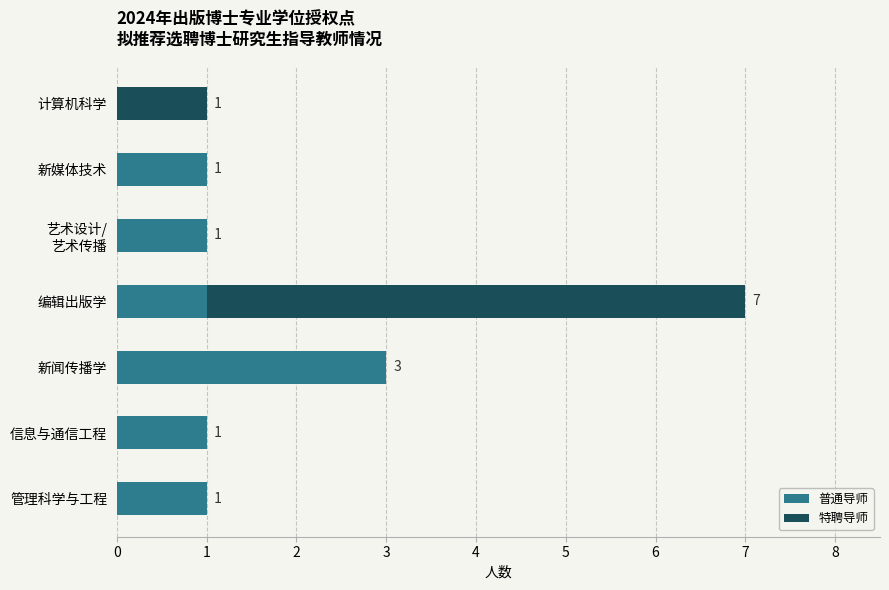

Is it true that 普通导师 equals 1 at 信息与通信工程?

True